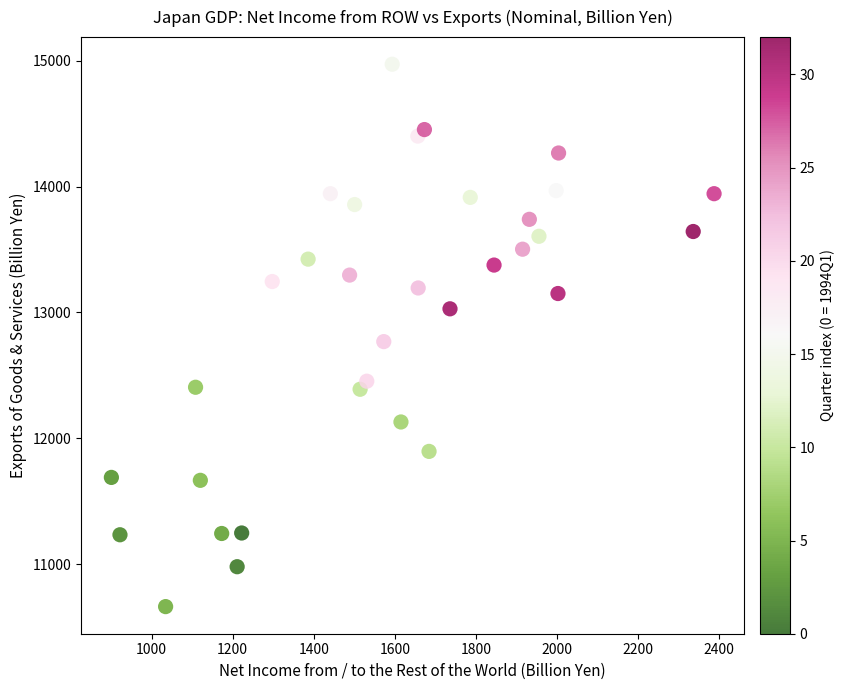

What Y value in the scatter plot is closest to 12817?

12768.7